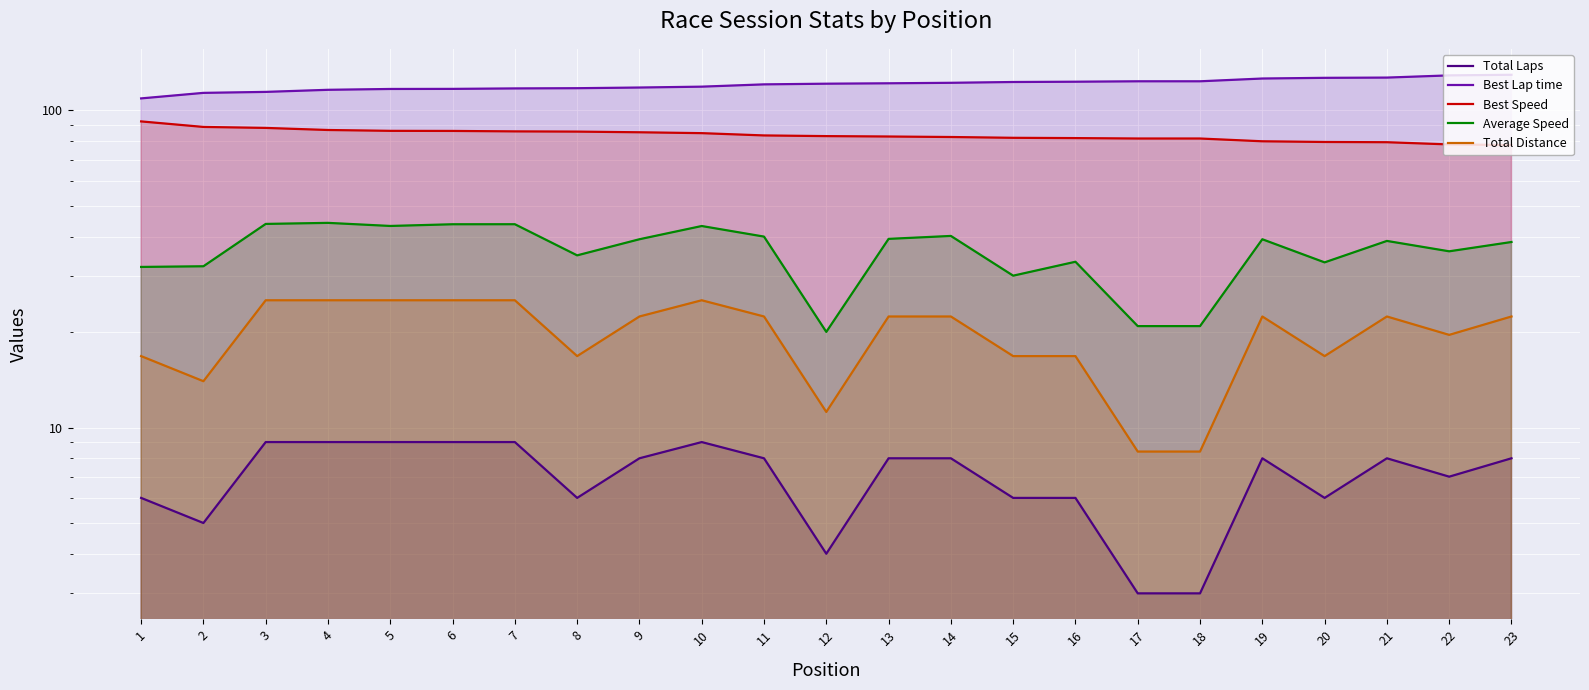

At which category is the sum across all series the highest?

4